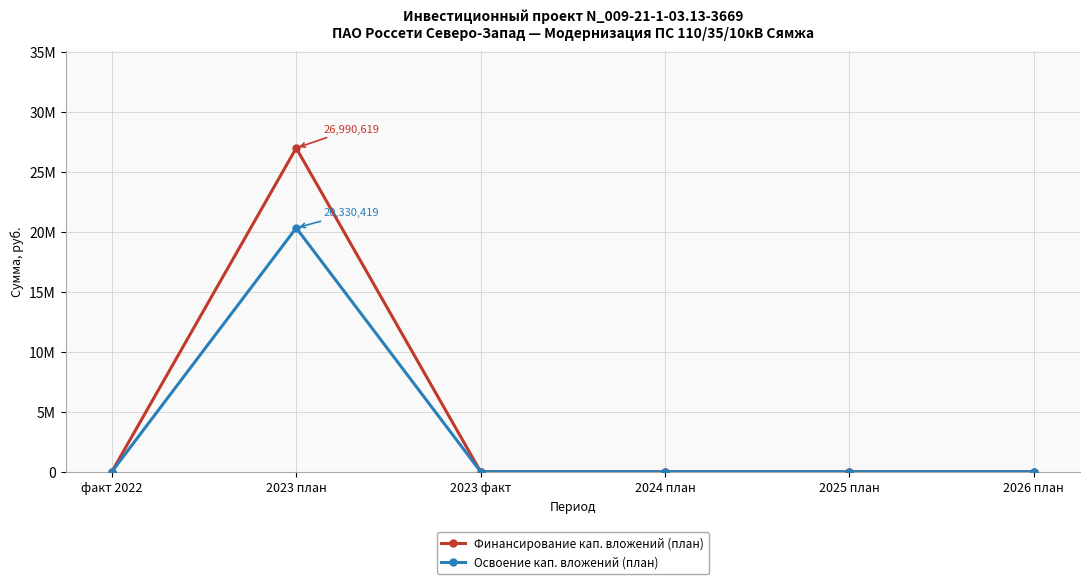

What are all the series names shown in the legend?

Финансирование кап. вложений (план), Освоение кап. вложений (план)